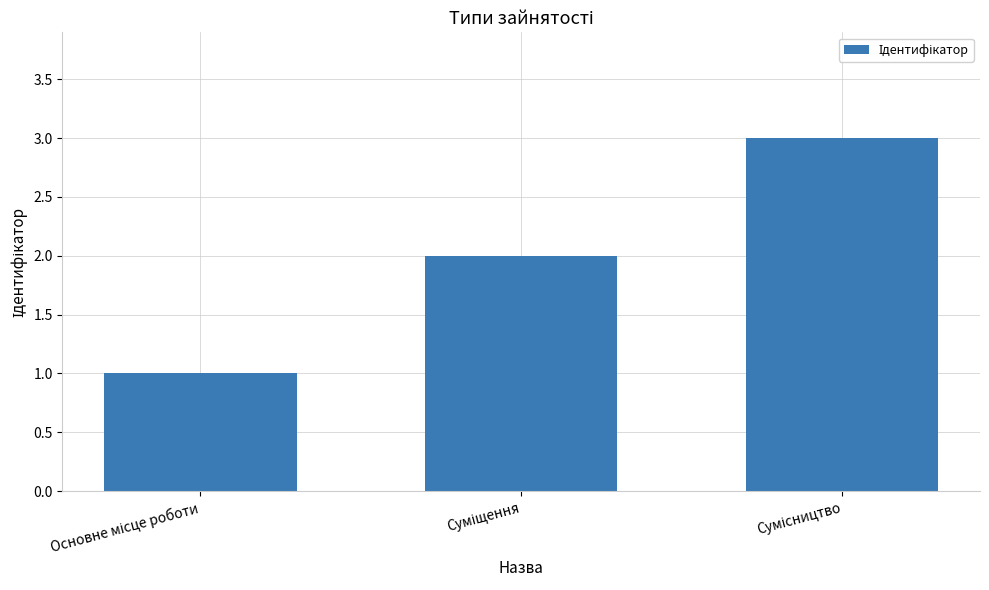

What is the maximum value shown in the chart?

3